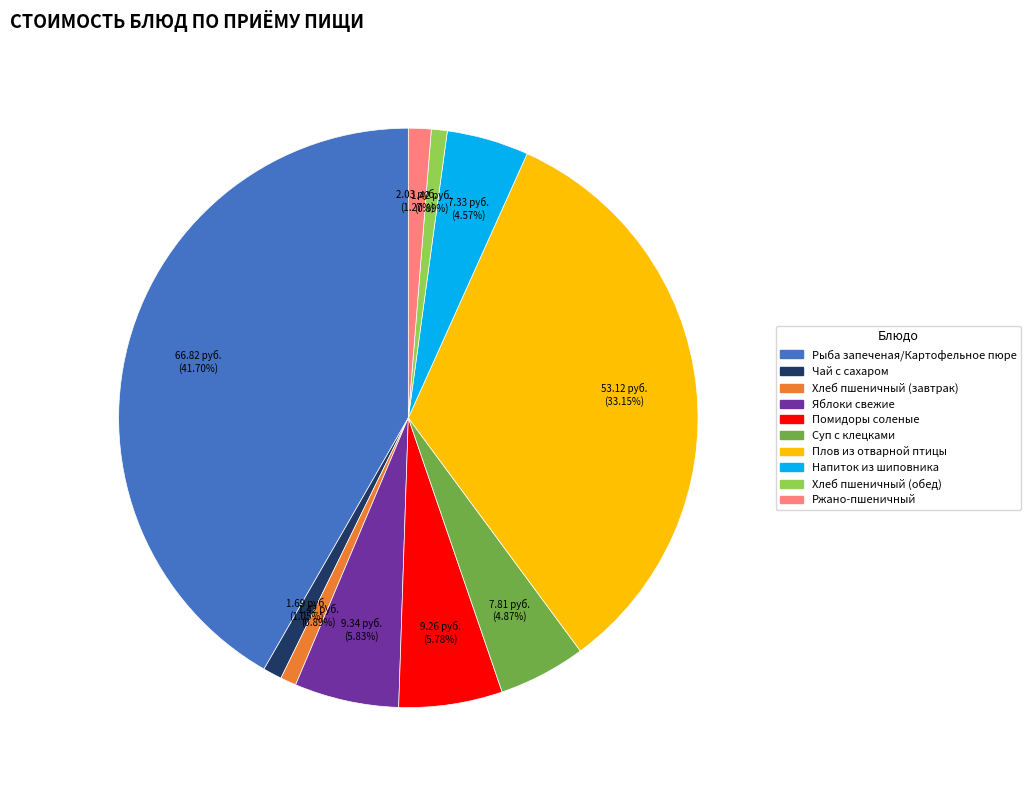

To the nearest percent, what is the difference between the Плов из отварной птицы and Рыба запеченая/Картофельное пюре slice percentages?

9%